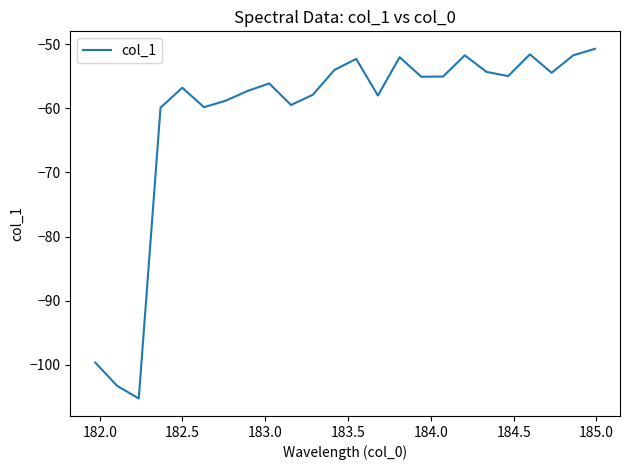

How many lines are shown in the chart?

1